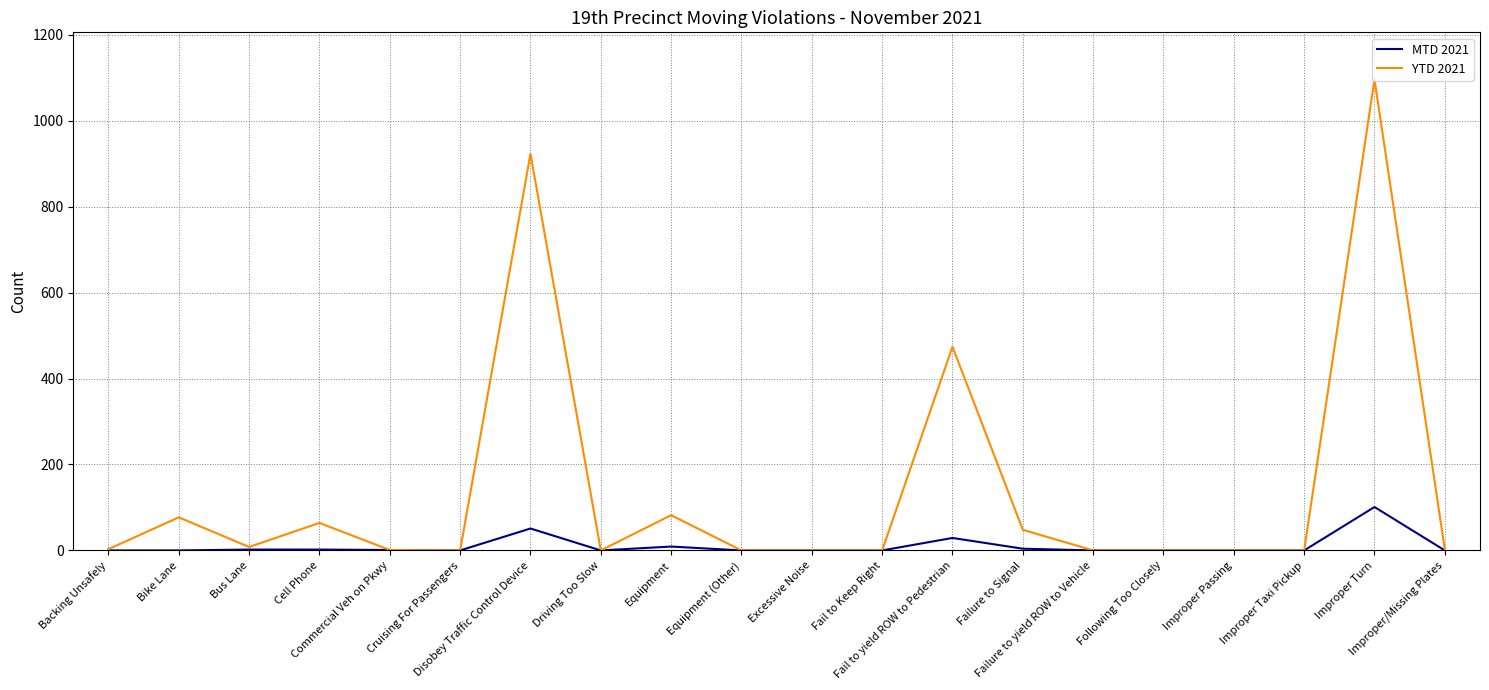

List the series in order of their overall mean, highest first.

YTD 2021, MTD 2021